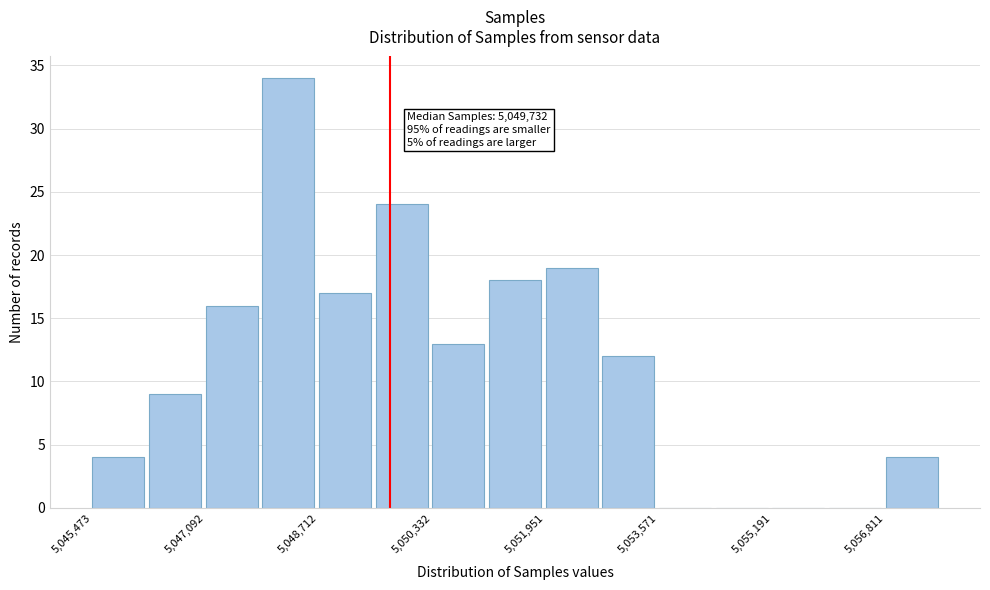

Which range on the x-axis has the tallest bar?

5048000 to 5048800